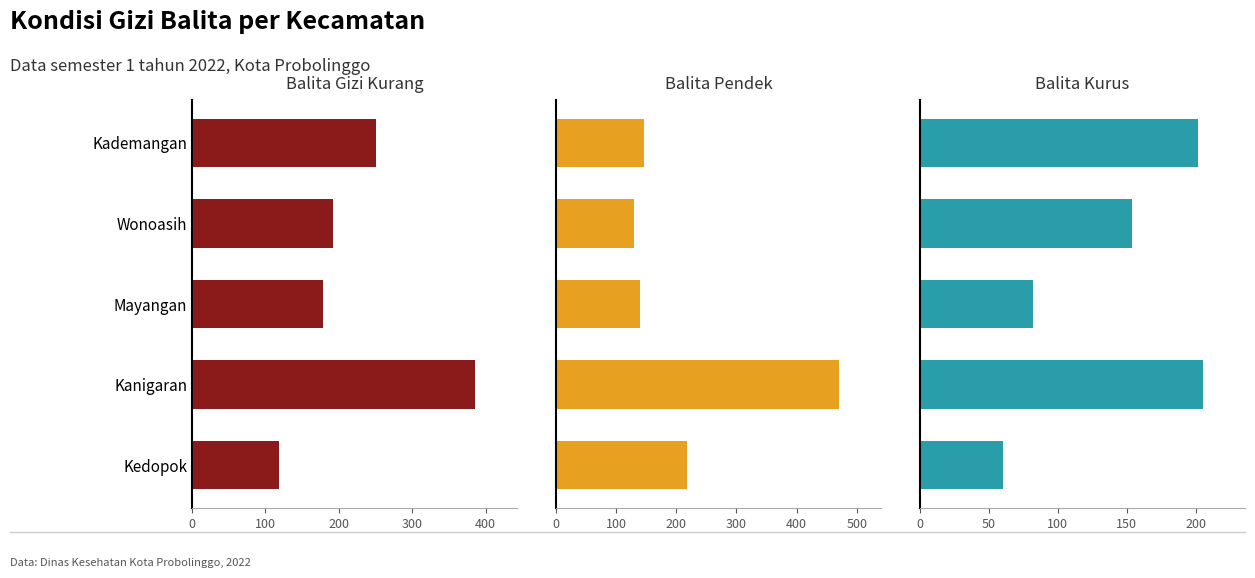

What is the value of the Balita Gizi Kurang bar at the 5th from the left?

119